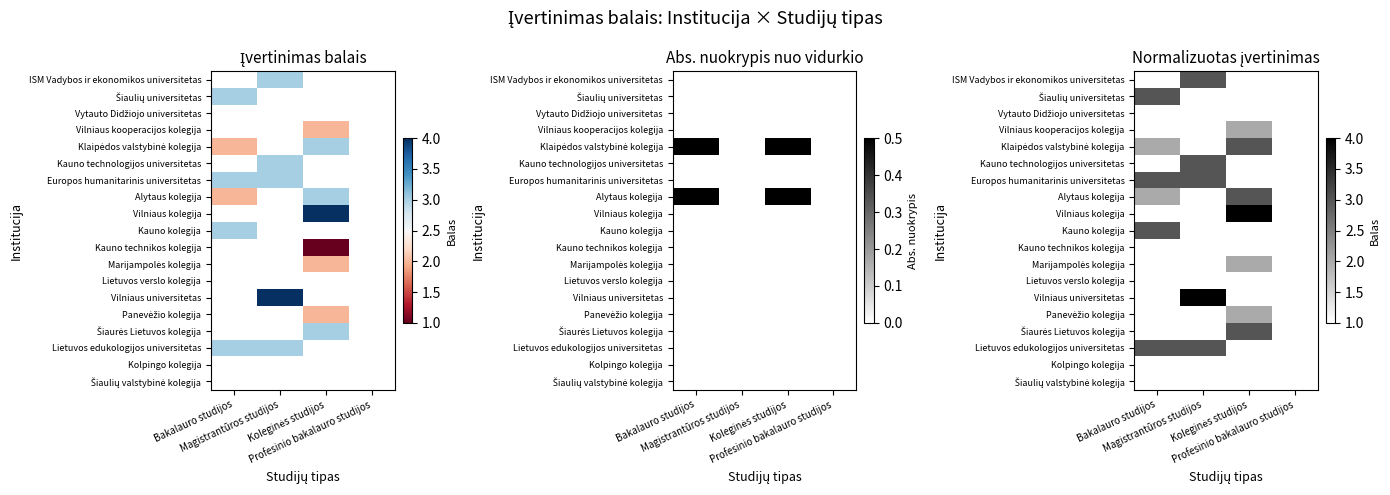

At which category does the chart reach its peak across all series?

Koleginės studijos